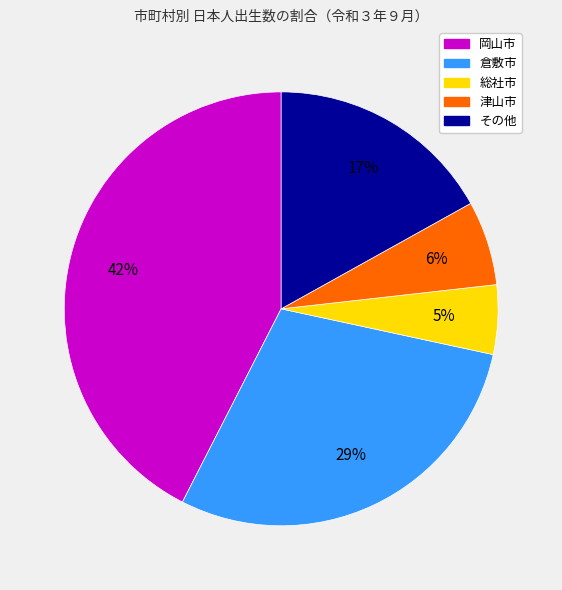

True or false: 総社市 accounts for 20% of the total.

False